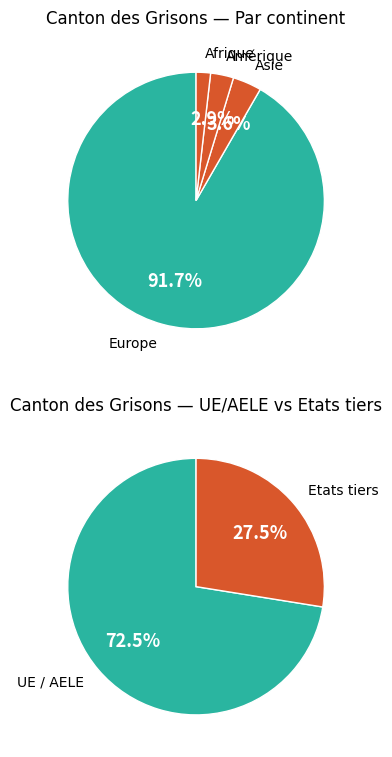

To the nearest percent, what percentage of the pie is Europe?

92%